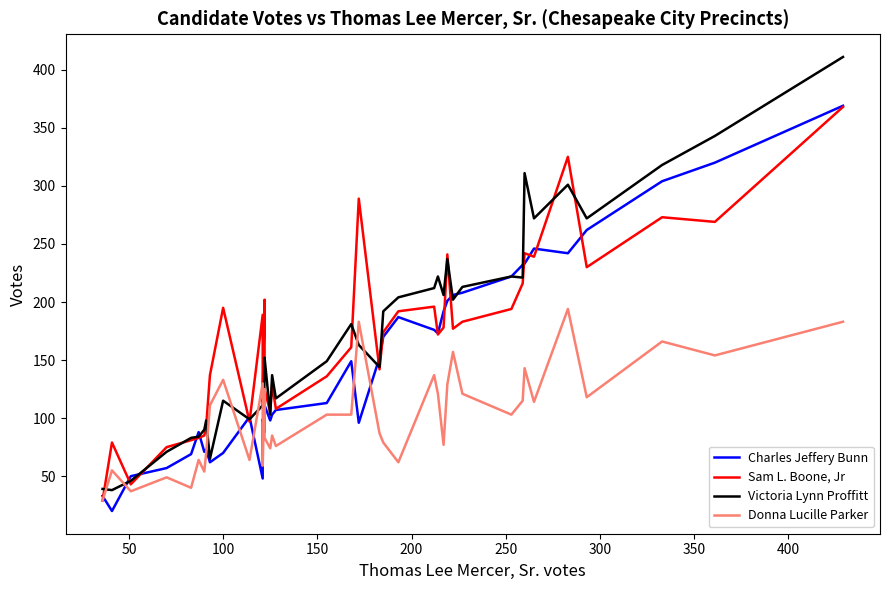

Reading left to right, transcribe all the data shown in this chart.

Charles Jeffery Bunn: 33	20	50	57	69	88	71	73	62	70	101	48	99	88	111	98	103	107	113	149	96	152	170	187	176	173	192	201	206	208	222	232	233	246	242	262	304	320	369
Sam L. Boone, Jr: 29	79	43	75	81	83	85	93	137	195	97	189	114	202	125	105	129	108	136	161	289	142	174	192	196	172	178	241	177	183	194	216	242	239	325	230	273	269	368
Victoria Lynn Proffitt: 39	38	46	71	83	84	90	98	65	115	99	111	120	135	152	103	137	117	149	181	163	144	192	204	212	222	206	237	202	213	222	221	311	272	301	272	318	343	411
Donna Lucille Parker: 29	55	37	49	40	64	54	70	111	133	64	130	59	125	83	74	85	76	103	103	183	87	79	62	137	121	77	129	157	121	103	115	143	114	194	118	166	154	183